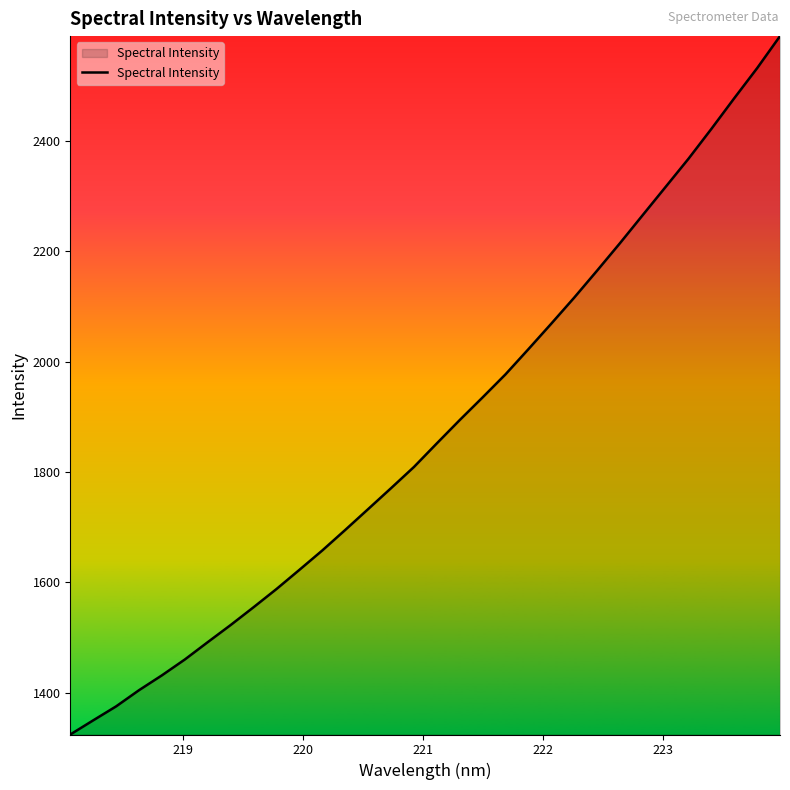

What is the greatest value displayed?

2590.2